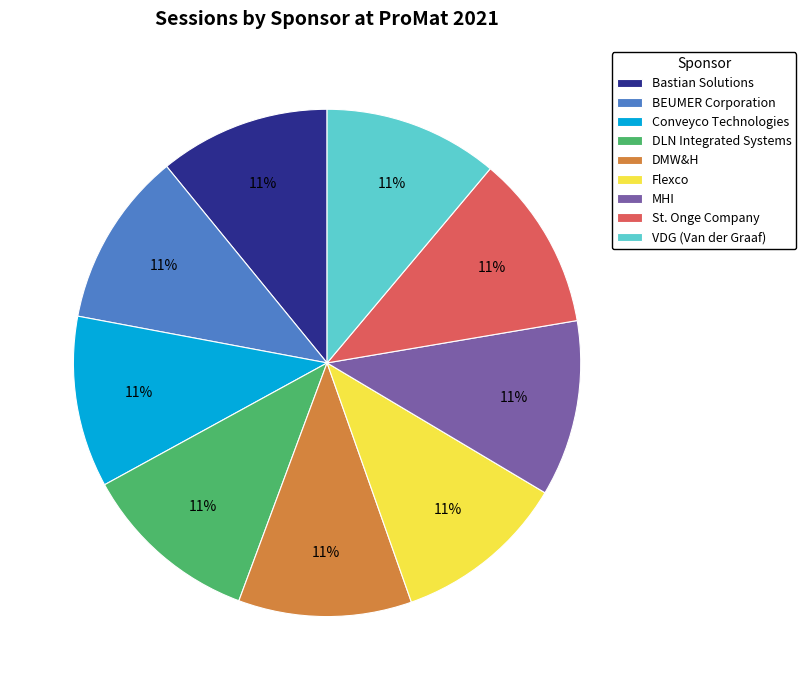

True or false: BEUMER Corporation accounts for 23% of the total.

False